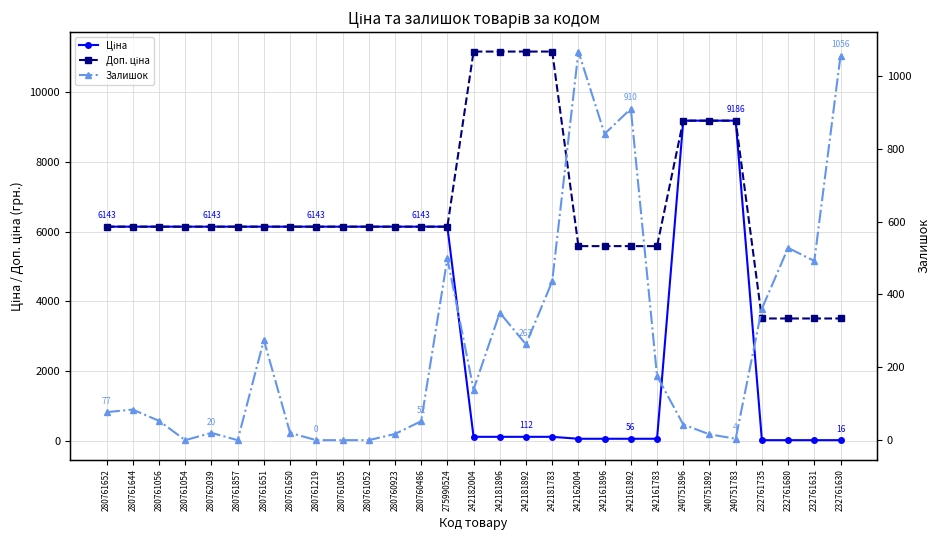

What is the sum of all Ціна values?

114295.6